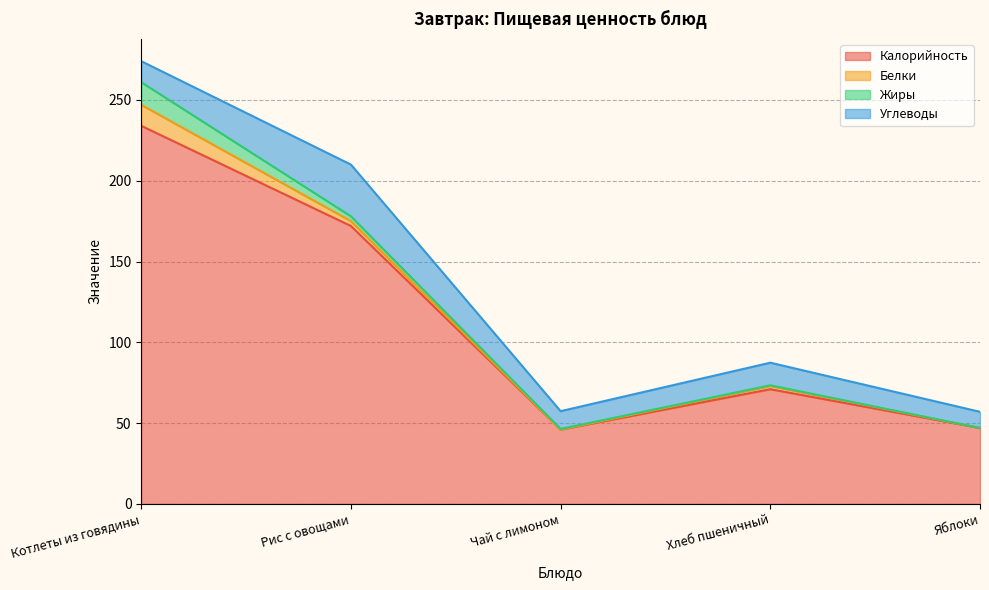

At which label is Калорийность closest to 140?

Рис с овощами